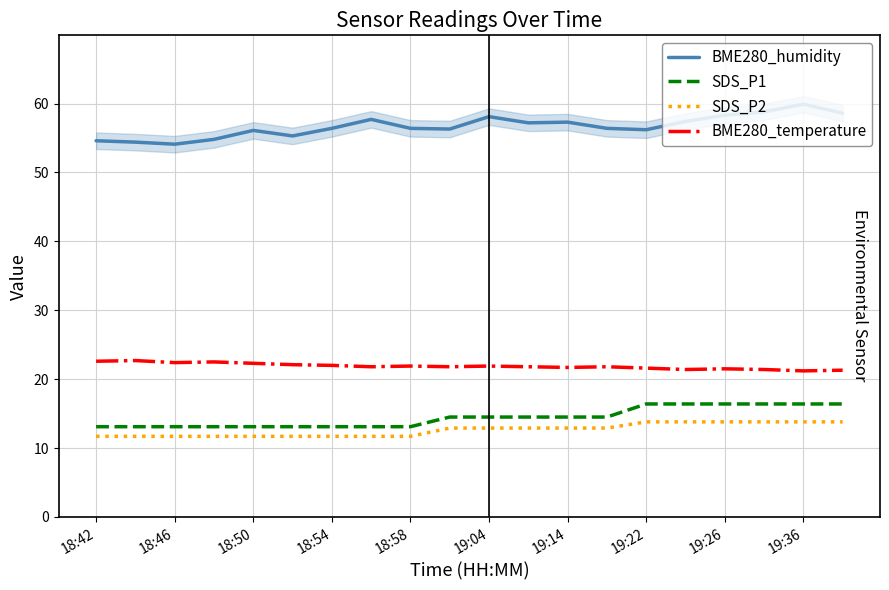

How many values in the BME280_humidity series are below 56?

5